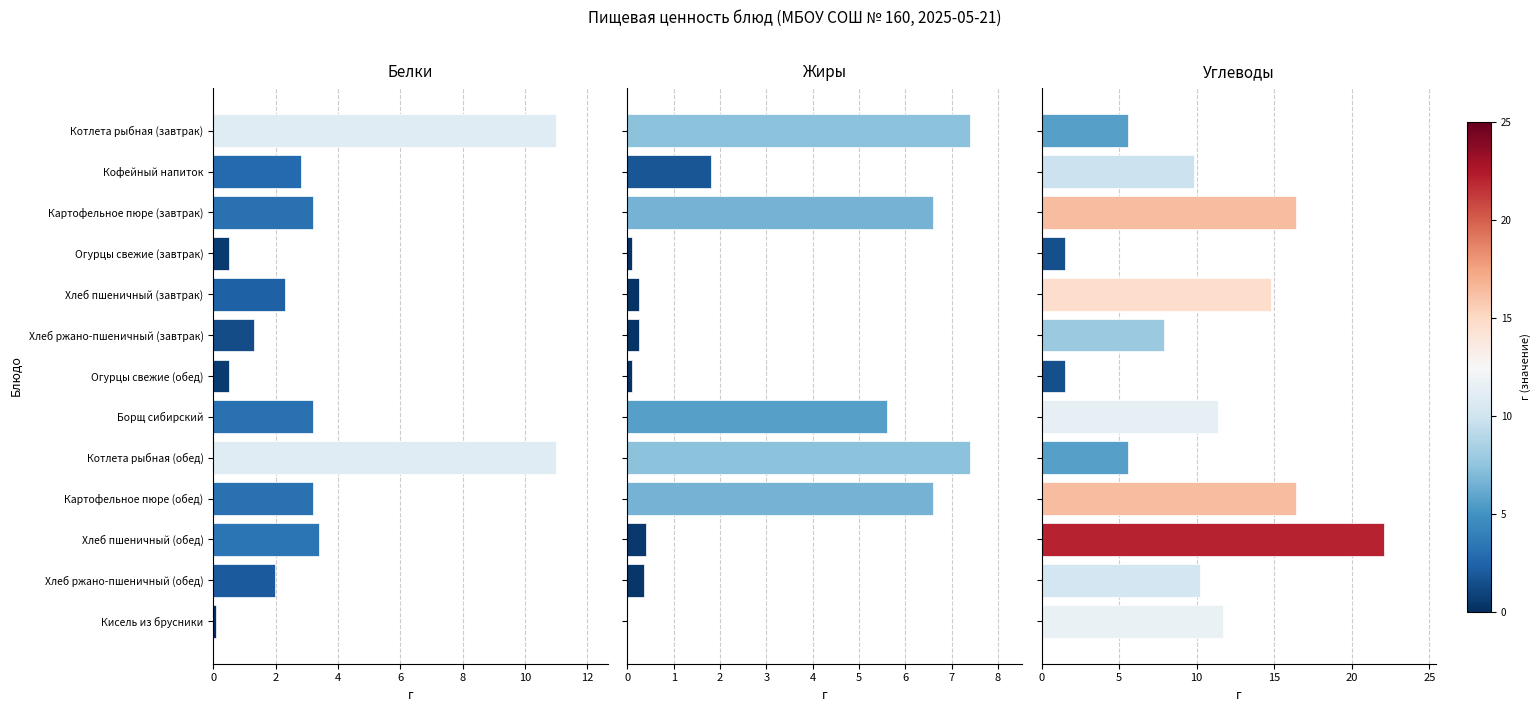

What is the difference between the Белки values at Картофельное пюре (обед) and Кисель из брусники?

3.1